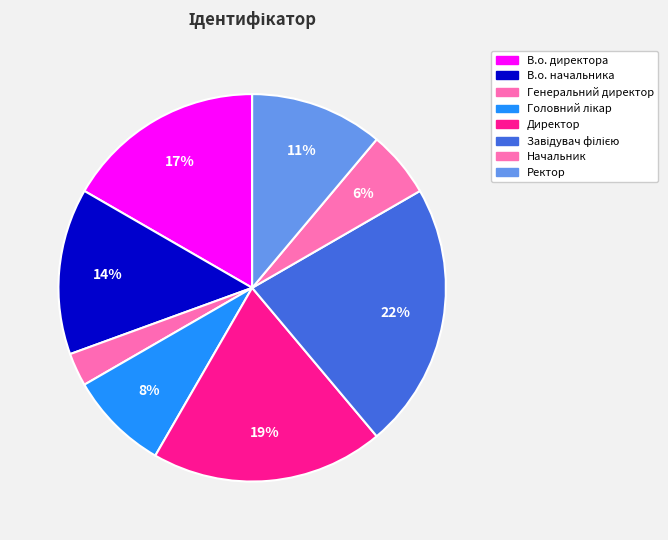

Is it true that Ректор is 21% of the pie?

False